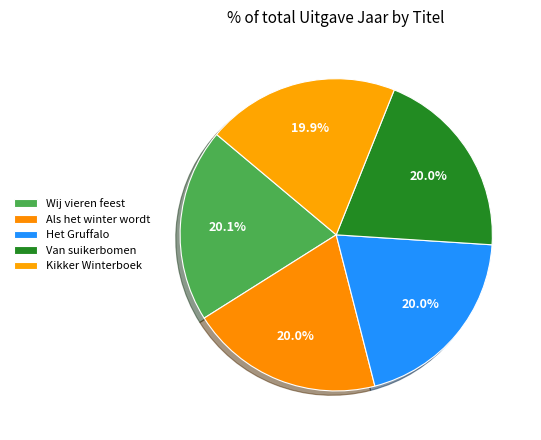

Which slice is the smallest?

Kikker Winterboek